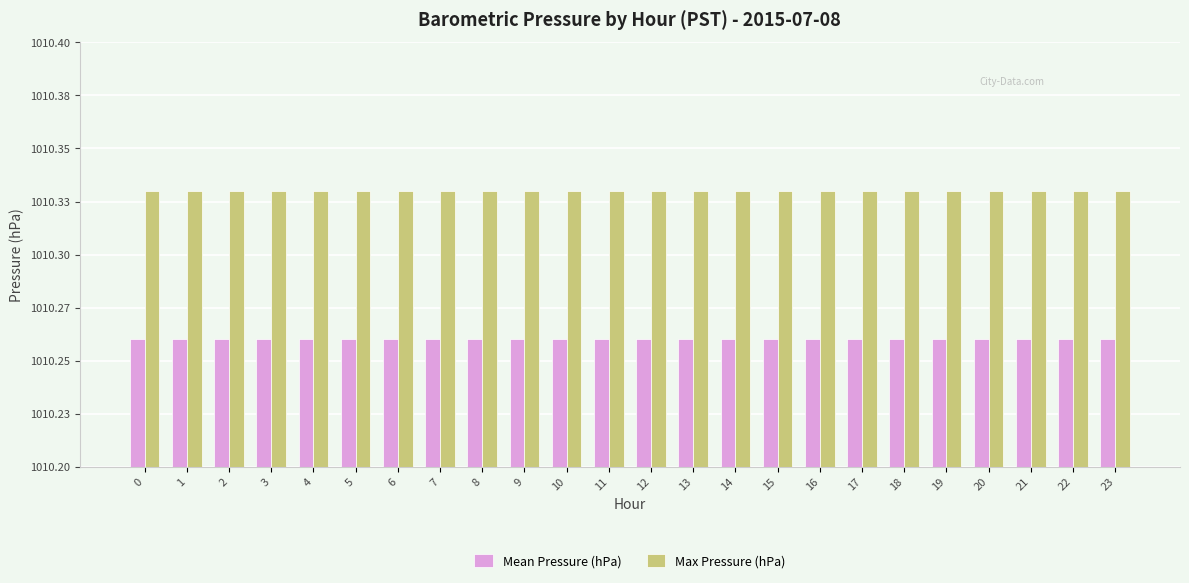

What is the value of the Mean Pressure (hPa) bar at the 8th from the left?

1010.3